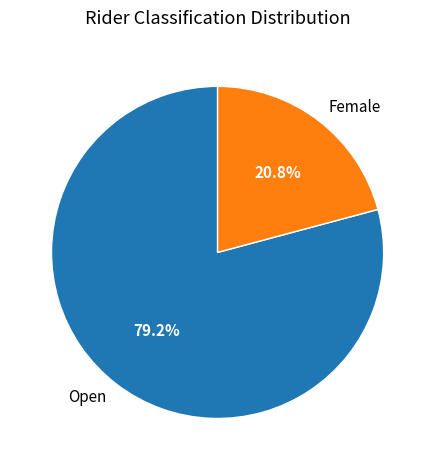

Is it true that Female is 21% of the pie?

True